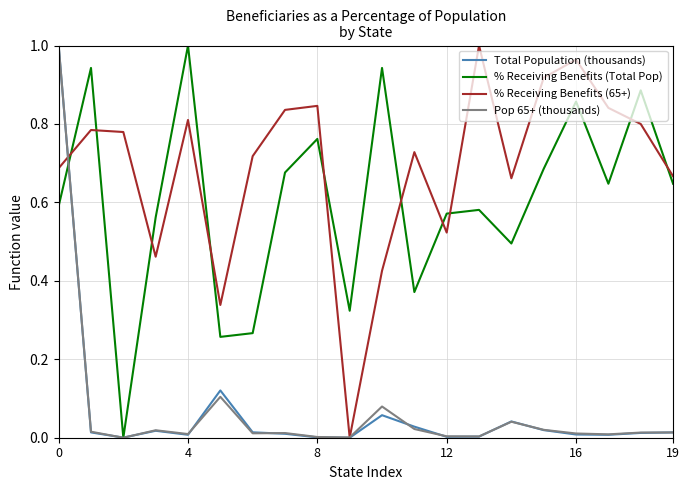

Which series has the largest total across all categories?

% Receiving Benefits (65+)